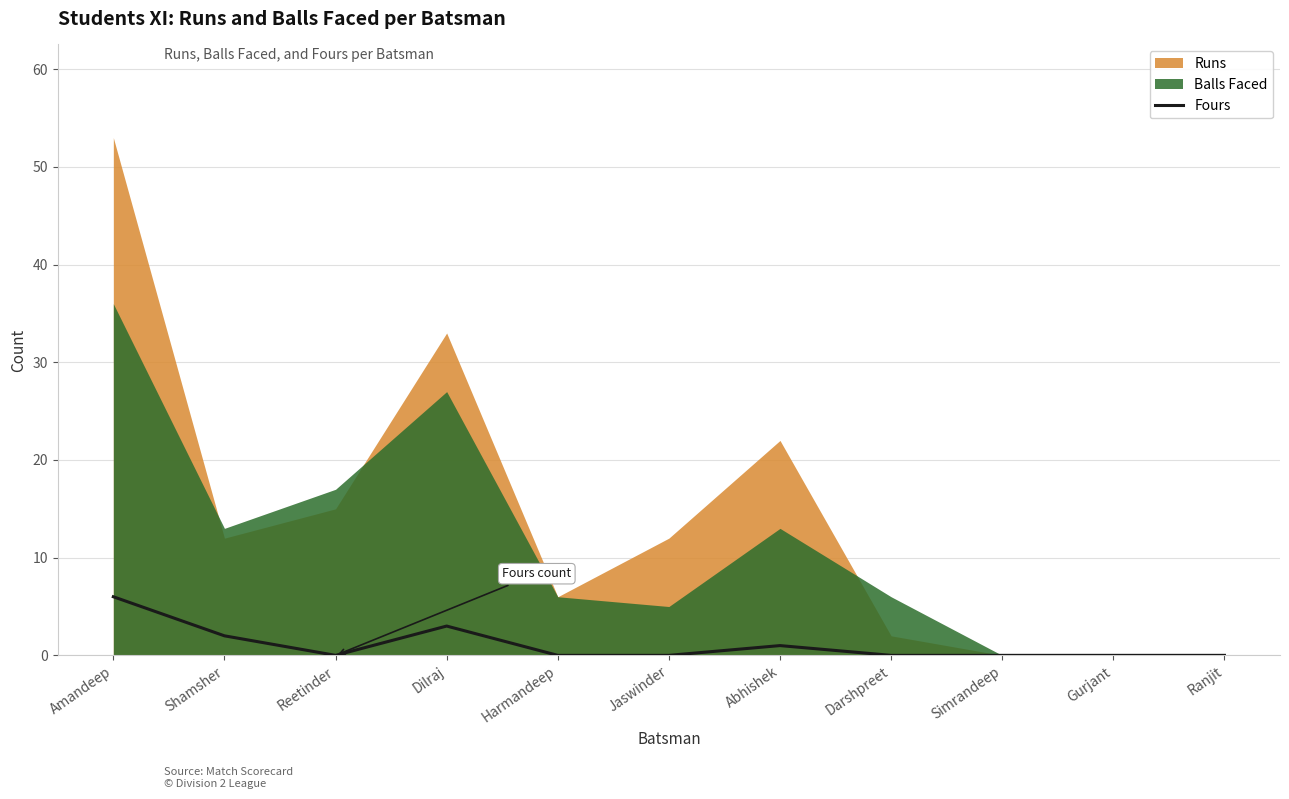

Reading right to left, transcribe all the data shown in this chart.

Ranjit=0	Gurjant=0	Simrandeep=0	Darshpreet=0	Abhishek=1	Jaswinder=0	Harmandeep=0	Dilraj=3	Reetinder=0	Shamsher=2	Amandeep=6